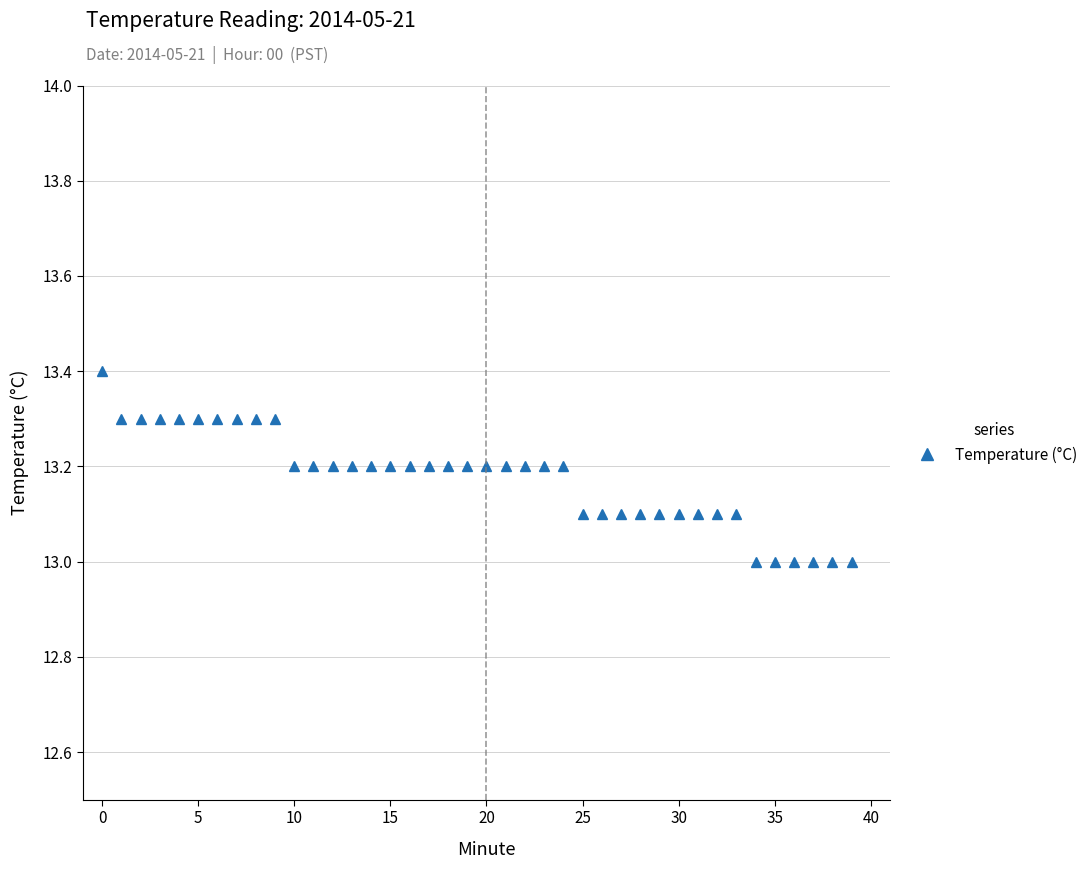

What is the difference between the maximum and second lowest values?

0.4